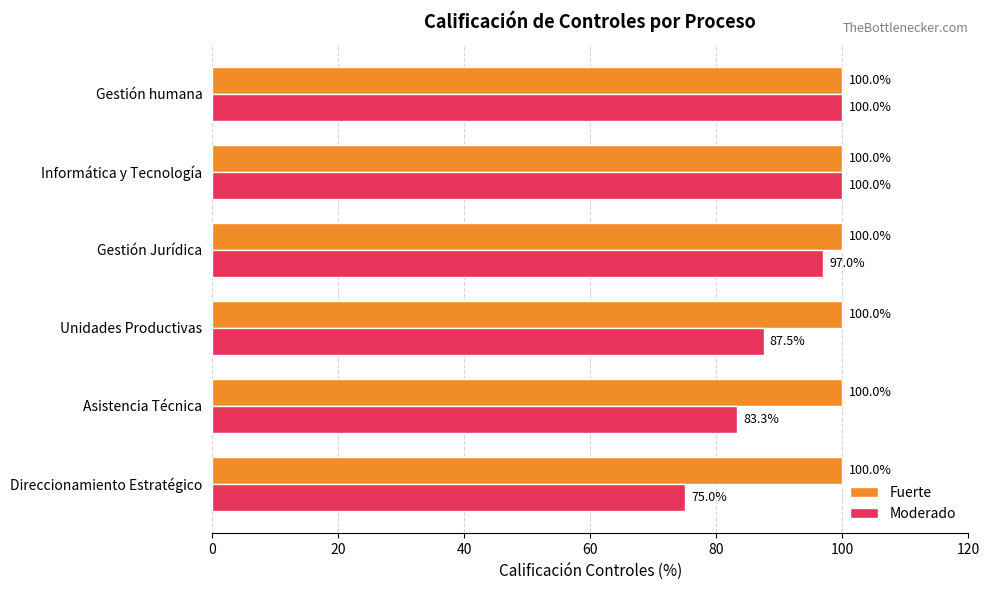

True or false: Fuerte has a value of 100.0 at Unidades Productivas.

True